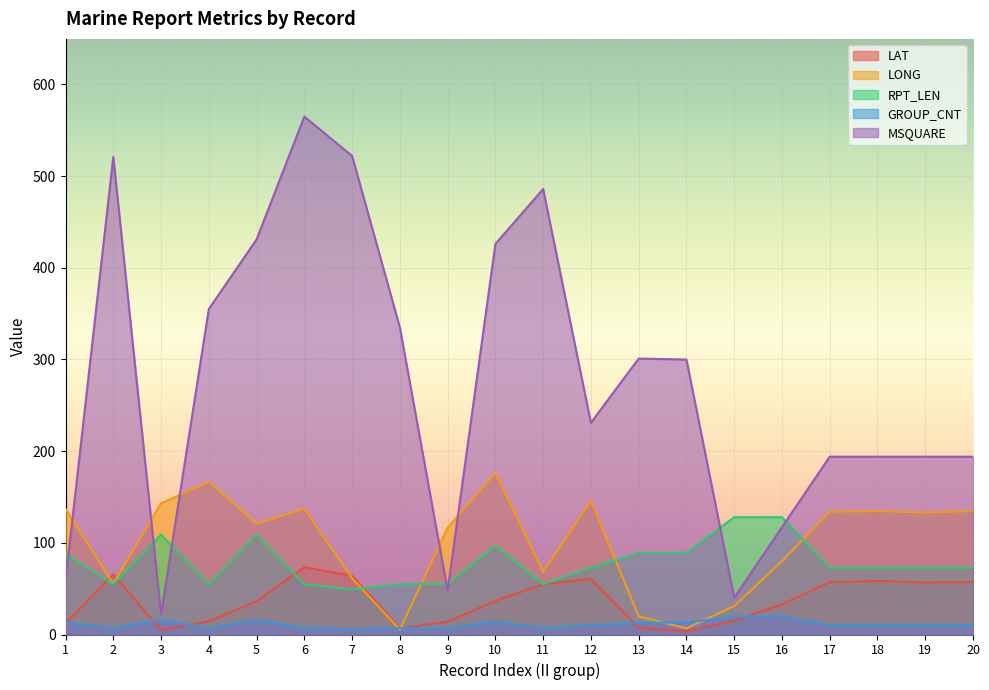

Rank the series by their maximum value, from highest to lowest.

MSQUARE, LONG, RPT_LEN, LAT, GROUP_CNT